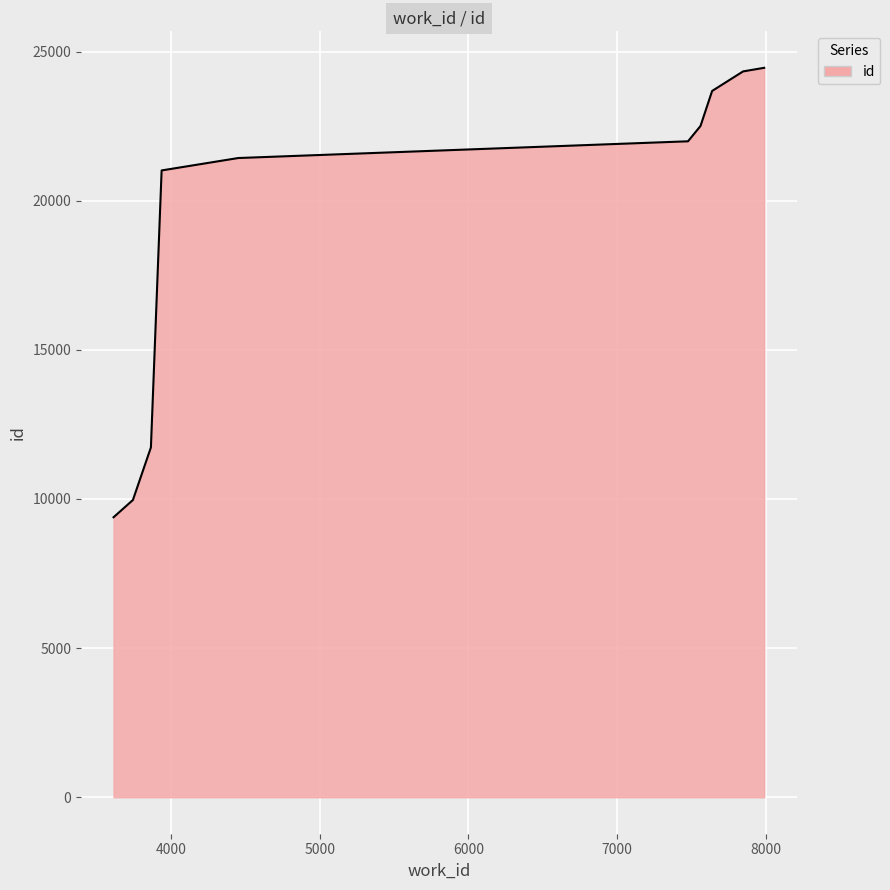

What is the difference between the maximum and minimum values?

15069